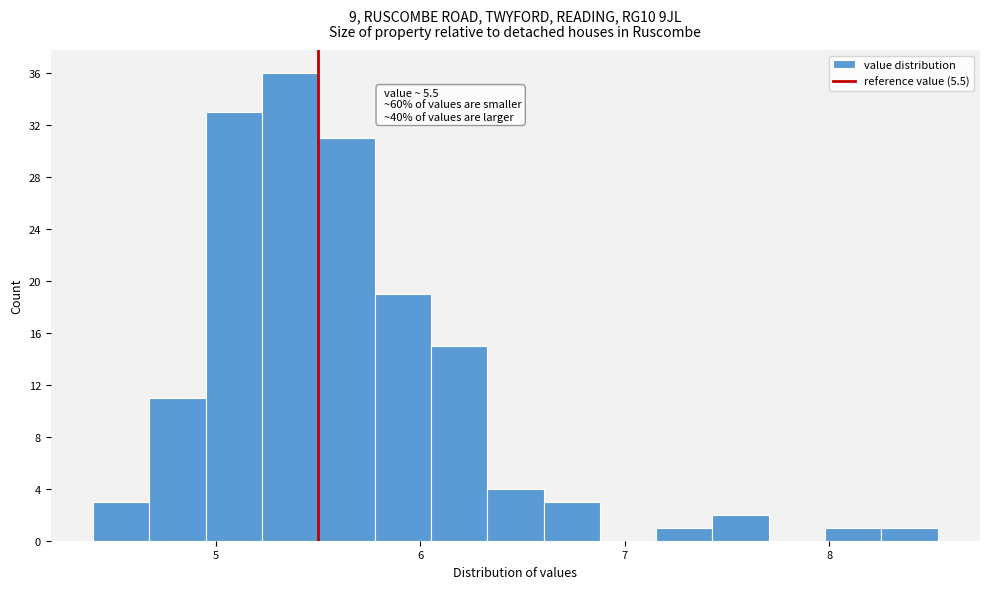

Read against the x-axis, roughly where is the centre of the tallest bar?

5.4